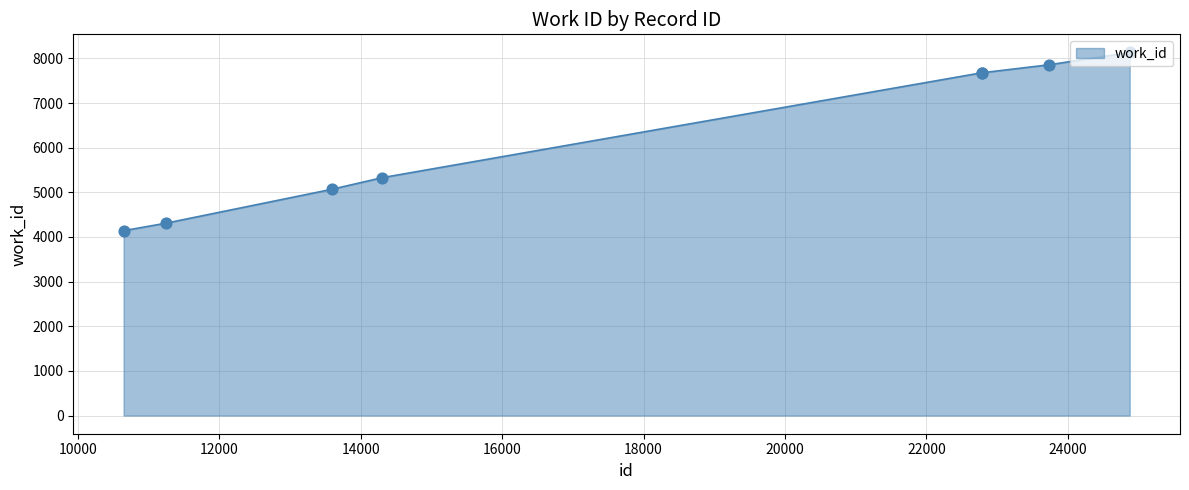

True or false: the data has more than 2 interior local peaks.

False